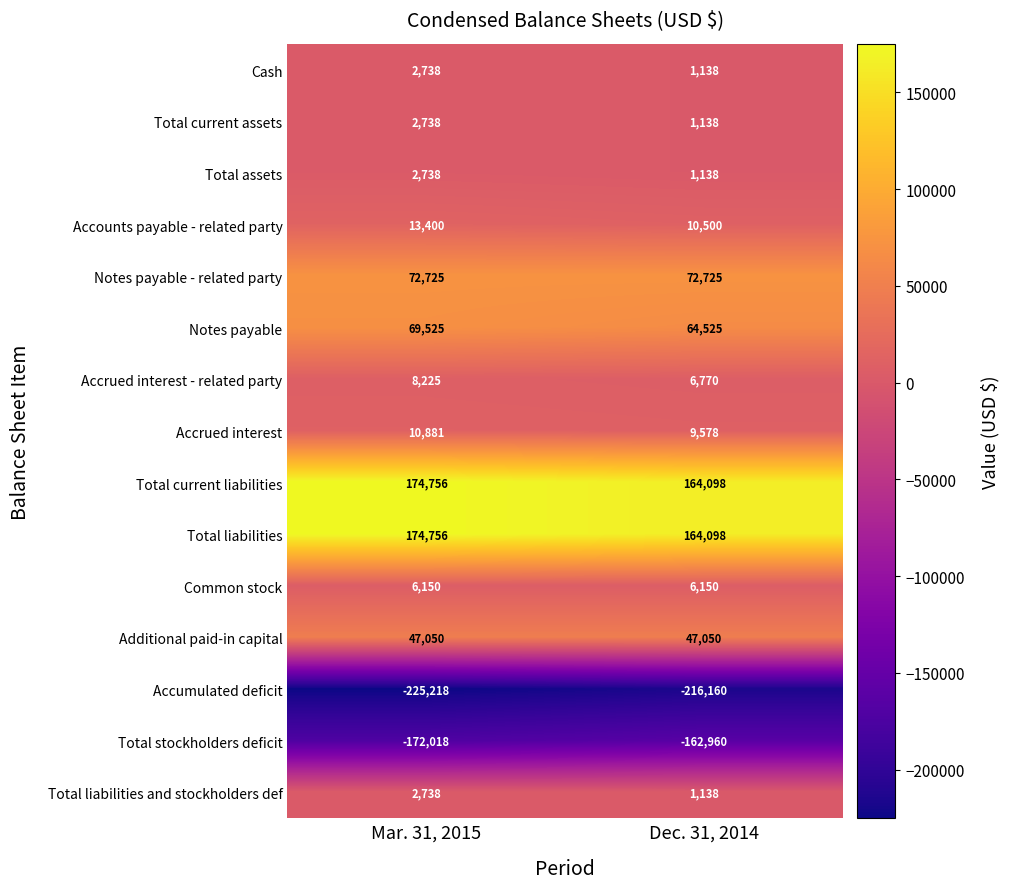

The value of Accrued interest - related party at Mar. 31, 2015 is 11045. True or false?

False